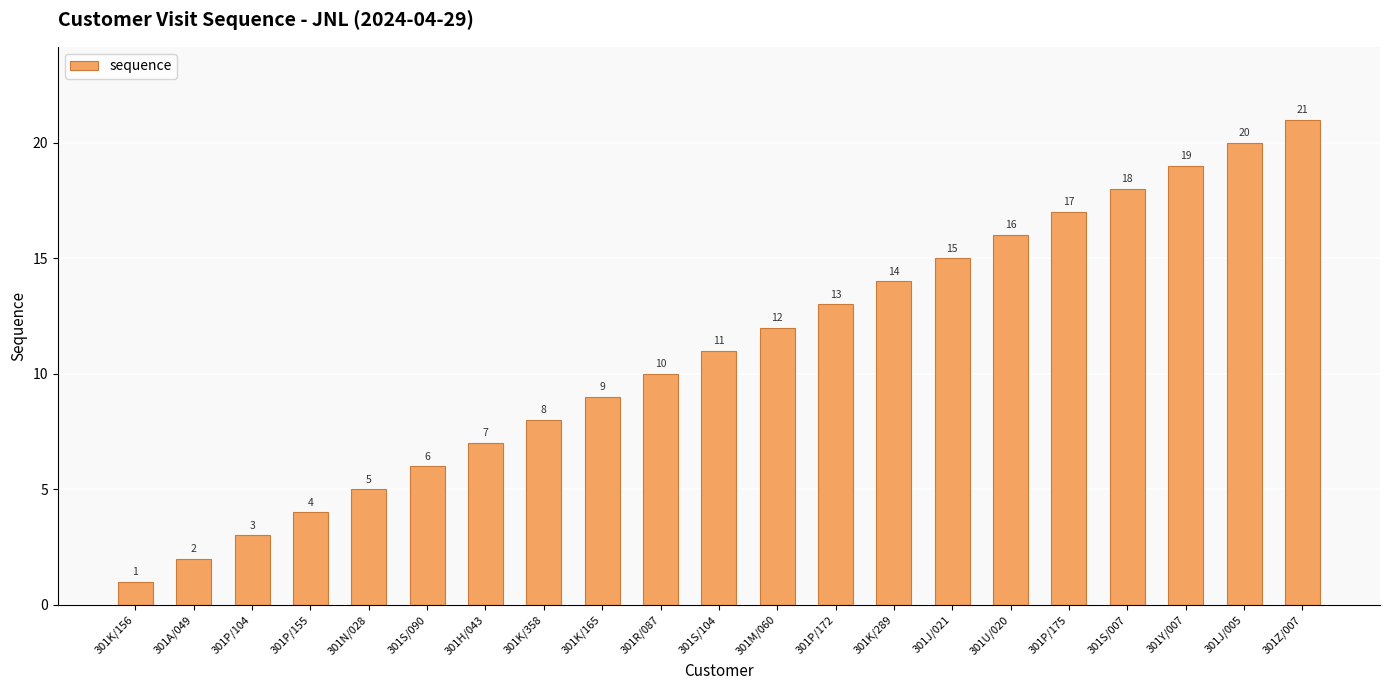

What is the change in value from 301S/090 to 301Y/007?

+13